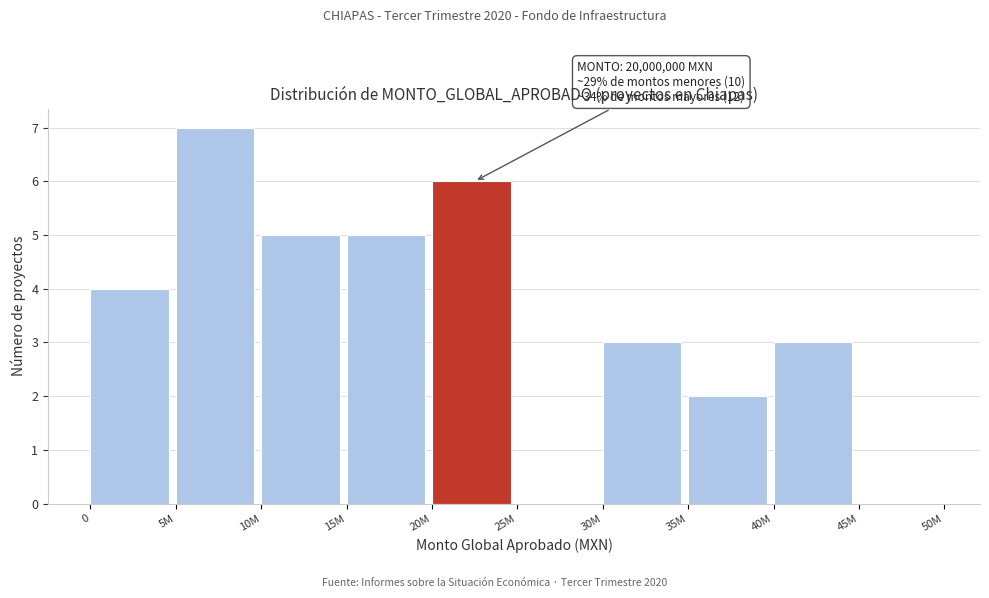

Reading right to left, what are all the values shown in this chart?

45M=0	40M=3	35M=2	30M=3	25M=0	20M=6	15M=5	10M=5	5M=7	0=4